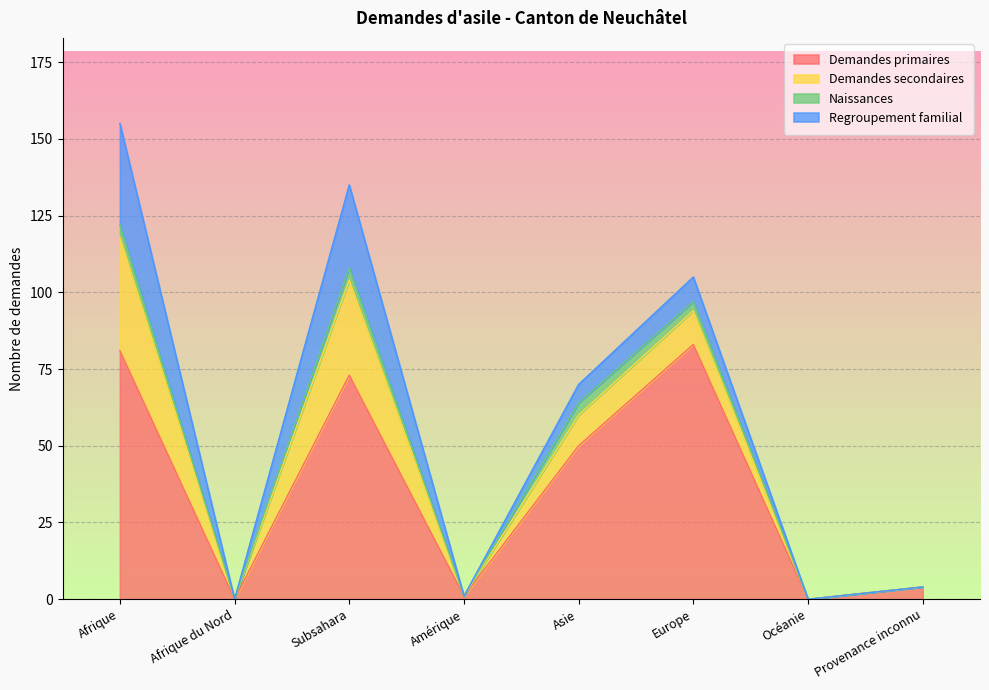

Which series has the largest total across all categories?

Demandes primaires